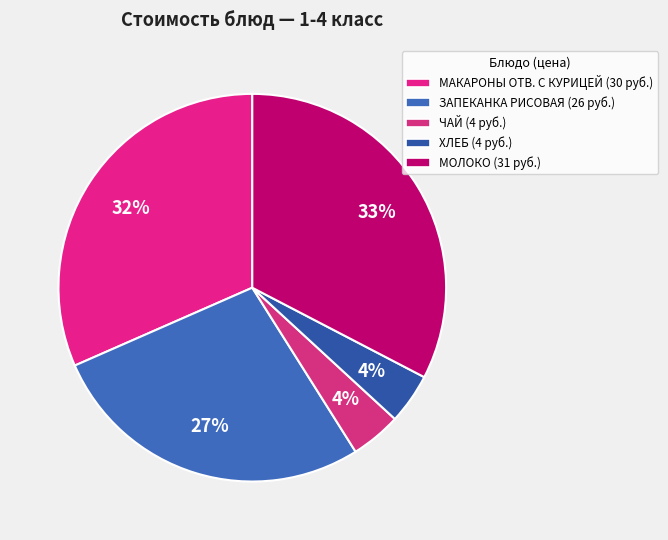

True or false: МАКАРОНЫ ОТВ. С КУРИЦЕЙ accounts for 32% of the total.

True